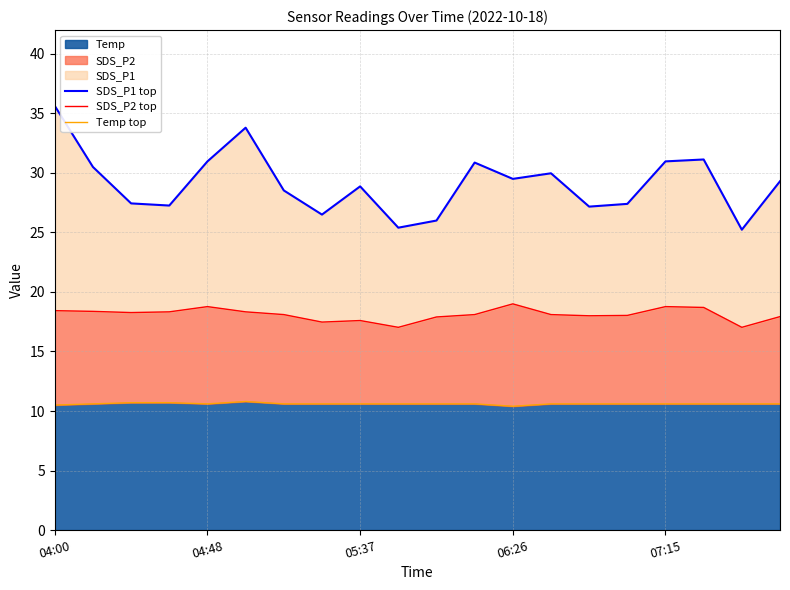

What is the value of the SDS_P2 top point at the 11th from the left?

17.9